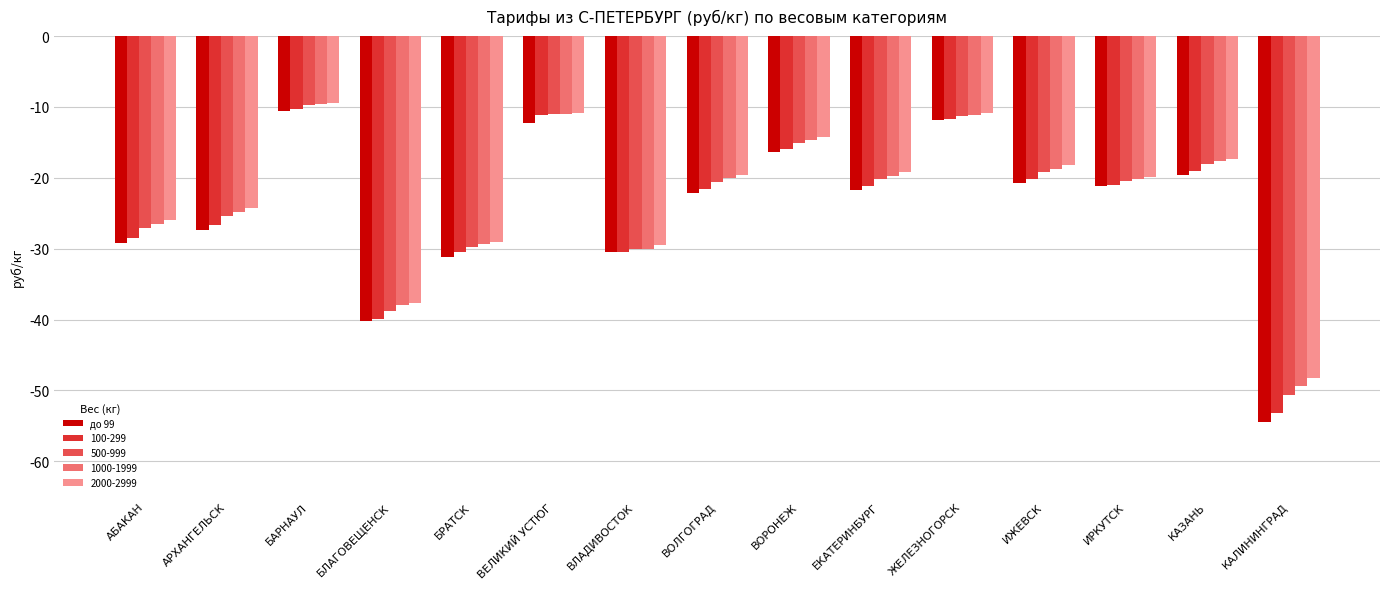

Which category has the lowest value in the 2000-2999 series?

КАЛИНИНГРАД